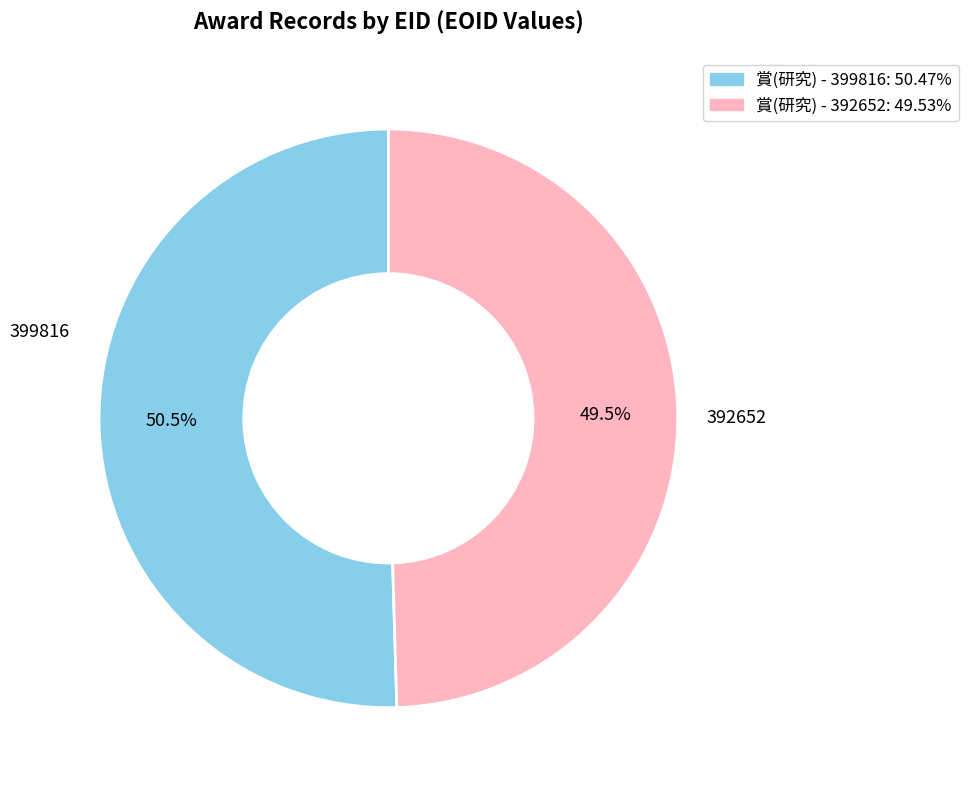

Count the number of slices in the pie.

2